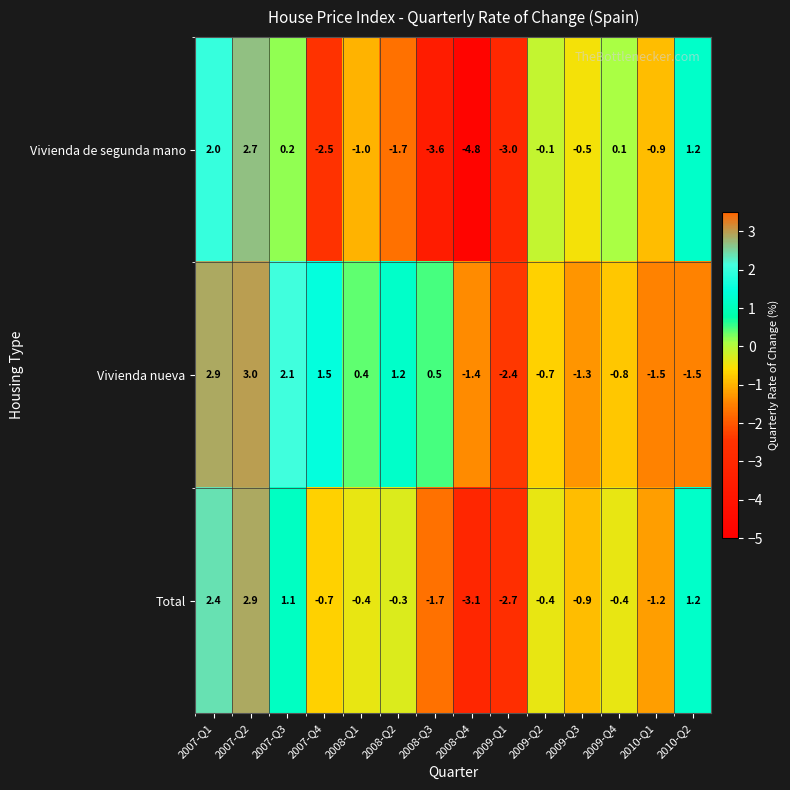

How many data points in Vivienda de segunda mano are above 0?

5